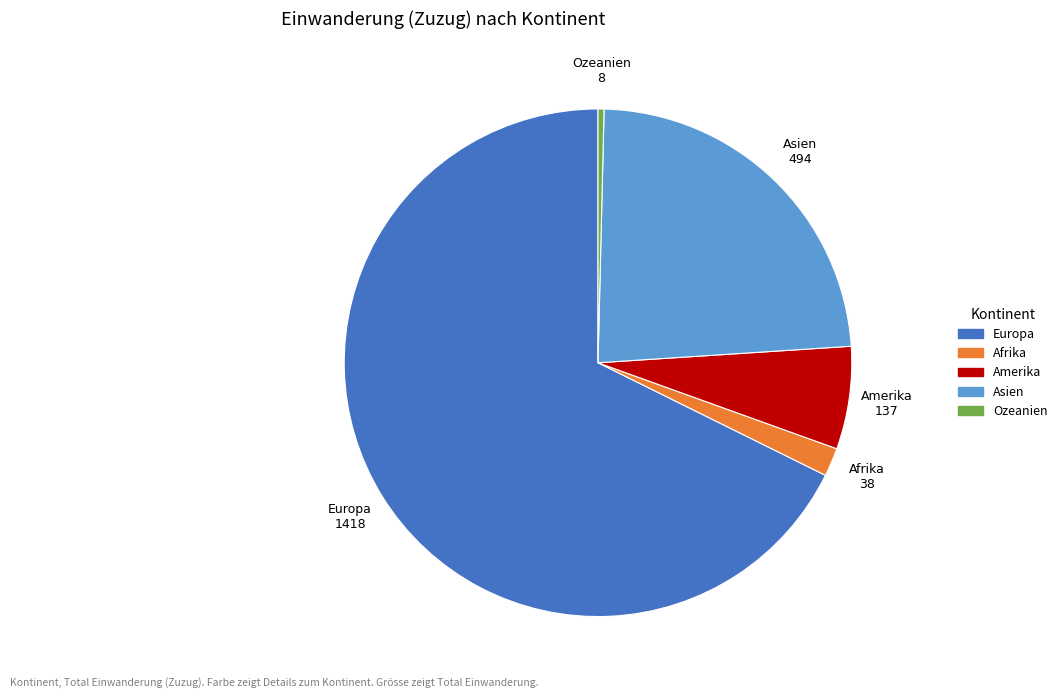

How many slices are in this pie chart?

5